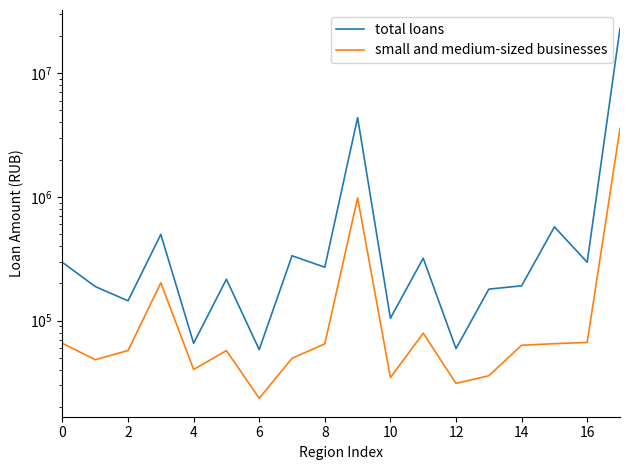

Reading left to right, transcribe all the data shown in this chart.

total loans: 295792	188650	144689	497692	65682	216187	58363	334611	270308	4375410	104580	319668	59426	179806	191323	572456	296480	22961705
small and medium-sized businesses: 65614	48356	57386	202171	40343	57302	23618	49652	64970	983078	34671	79181	31128	35868	63323	65174	66717	3575337